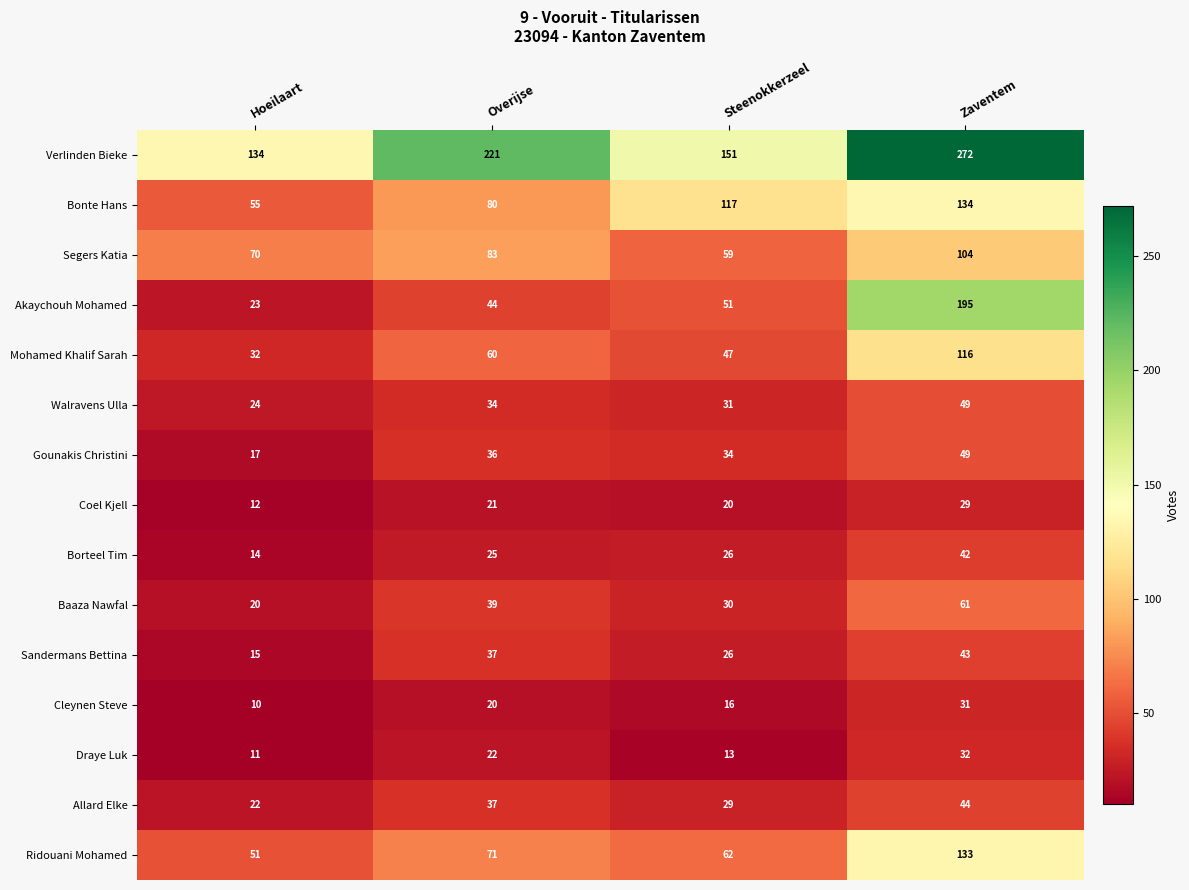

What is the sum of all Sandermans Bettina values?

121